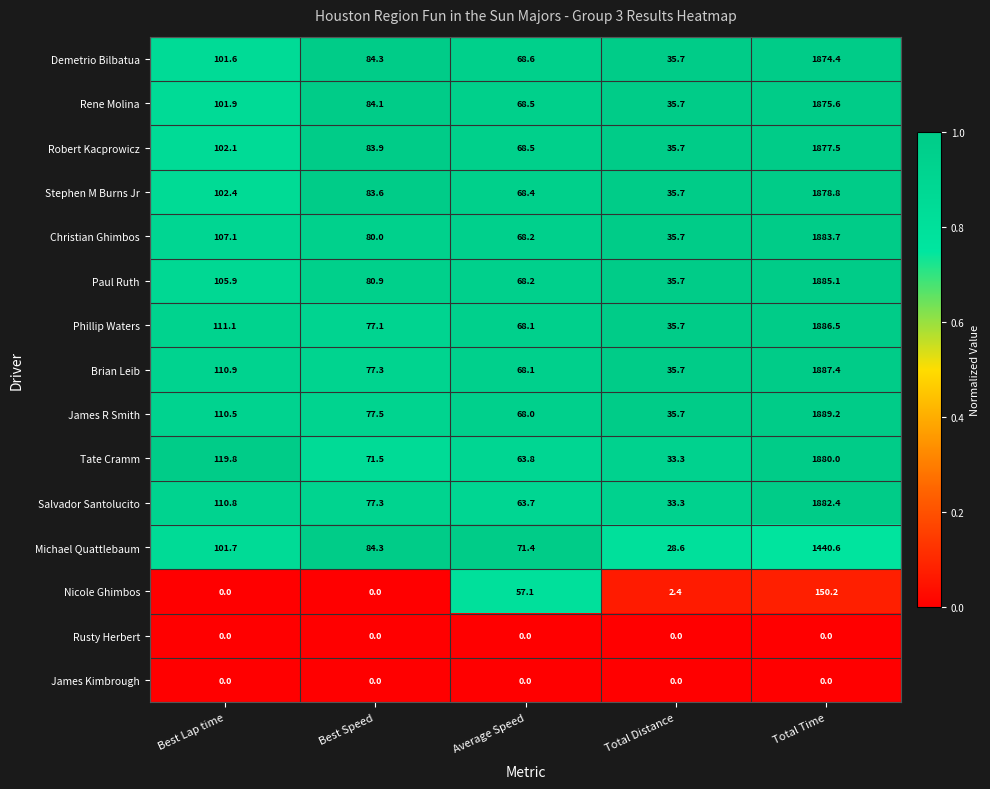

What is the difference between the second highest and minimum values in the Nicole Ghimbos series?

57.1